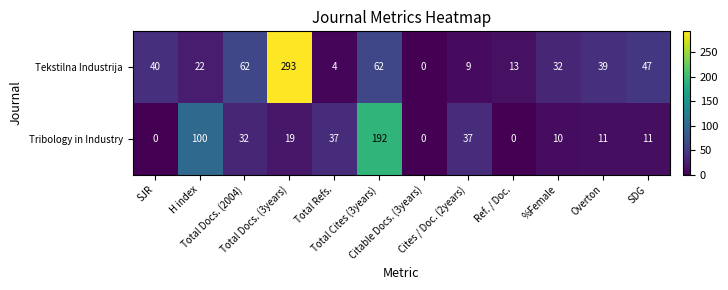

Which series has the largest total across all categories?

Tekstilna Industrija